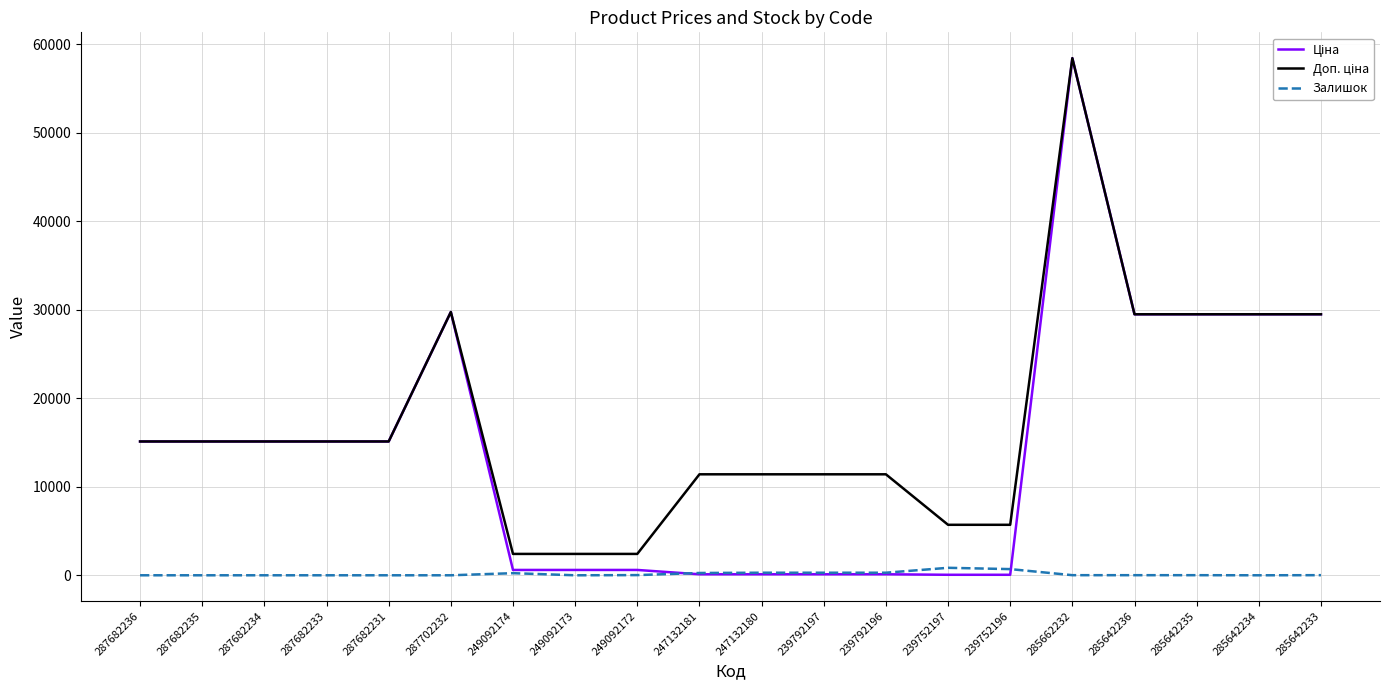

At which category is the sum across all series the highest?

285662232